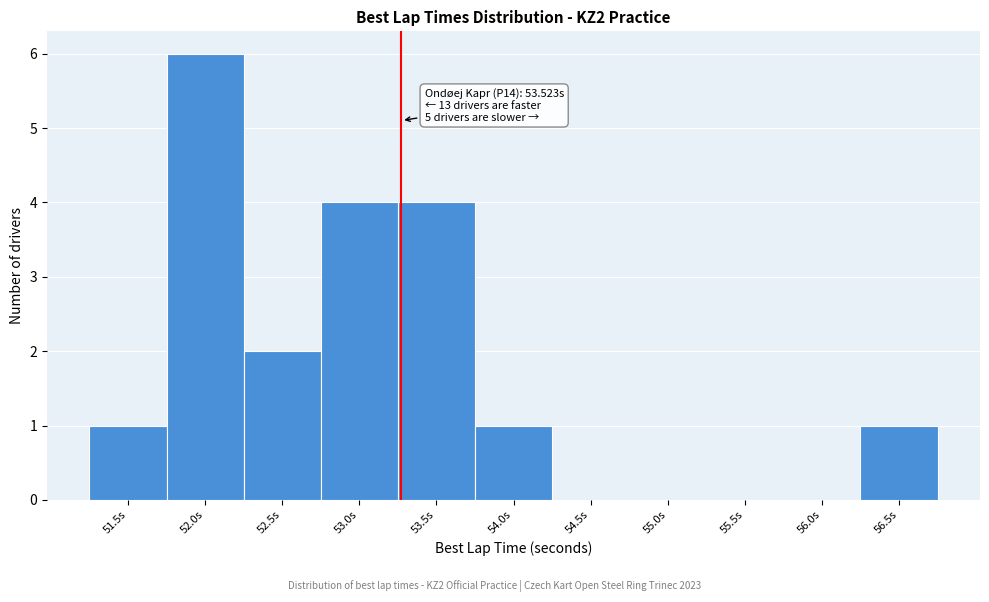

Reading right to left, extract all data points from this chart.

56.5s=1	56.0s=0	55.5s=0	55.0s=0	54.5s=0	54.0s=1	53.5s=4	53.0s=4	52.5s=2	52.0s=6	51.5s=1